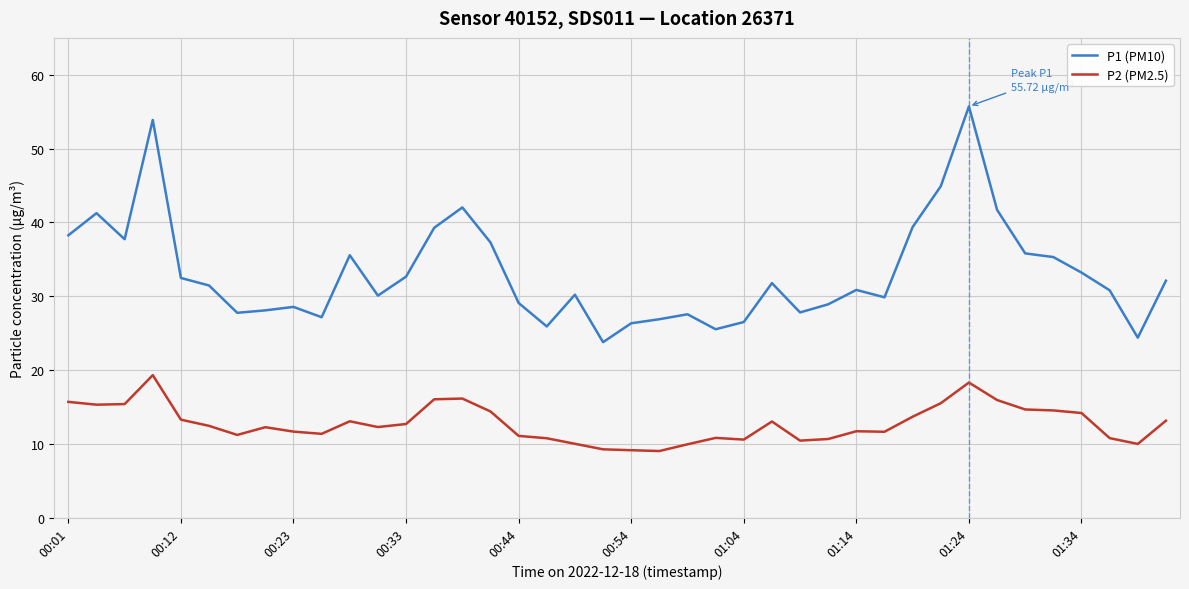

What is the minimum value for P1 (PM10)?

23.8